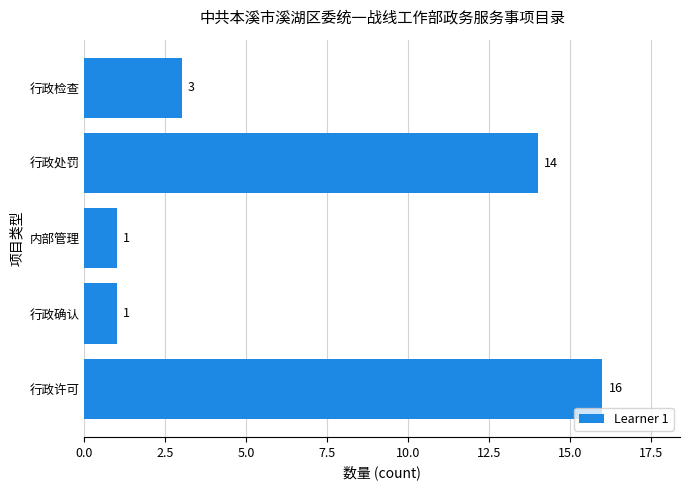

How many bars are there in total?

5